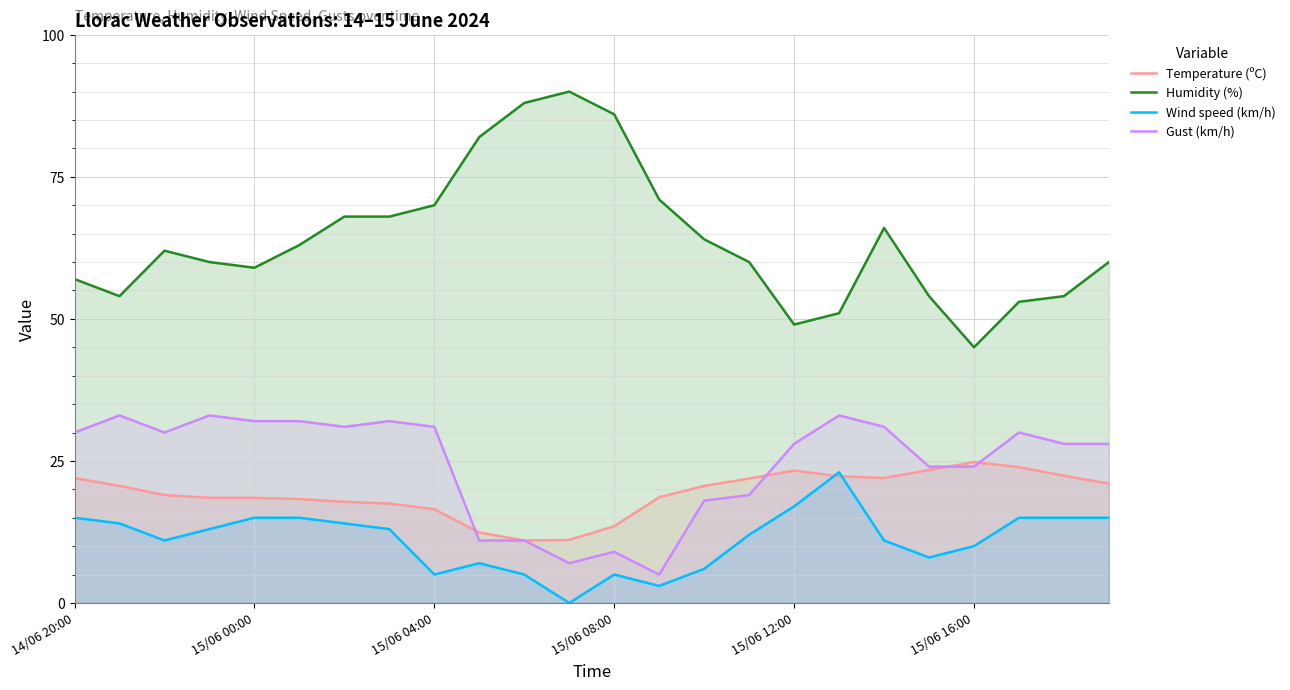

Which series has the largest range (max minus min)?

Humidity (%)